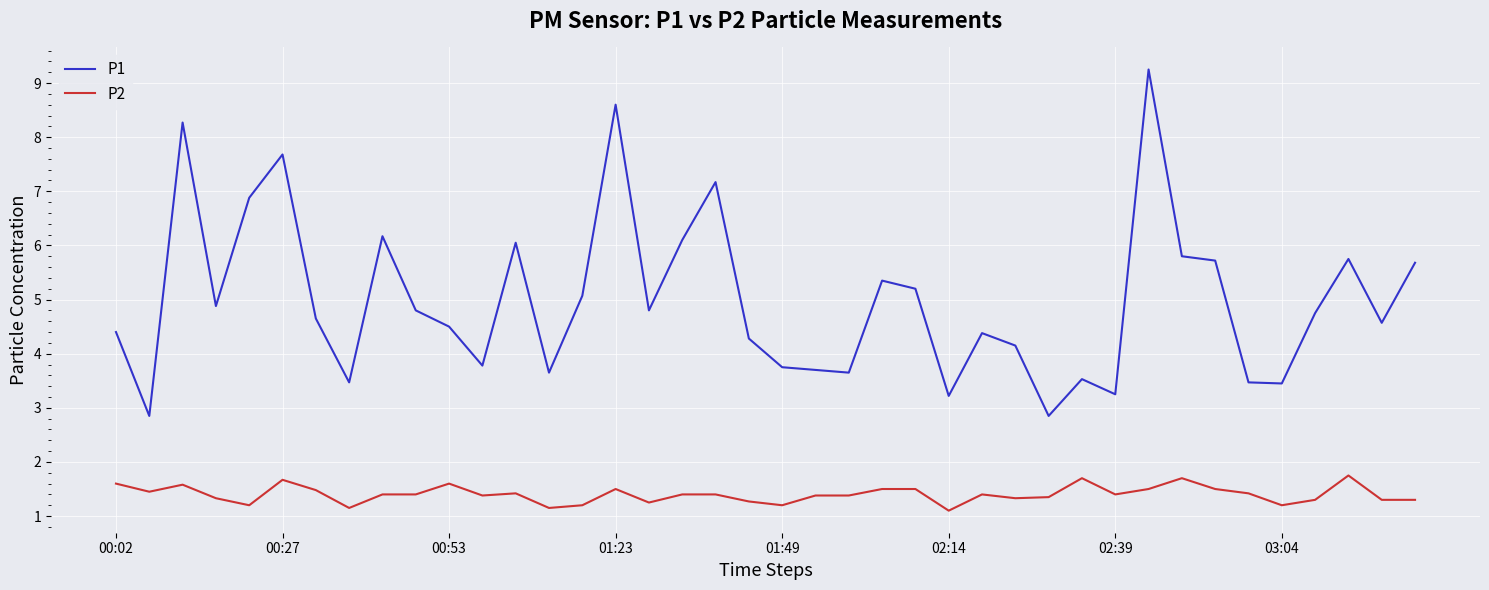

What is the difference between the maximum and minimum values in the P1 series?

6.4